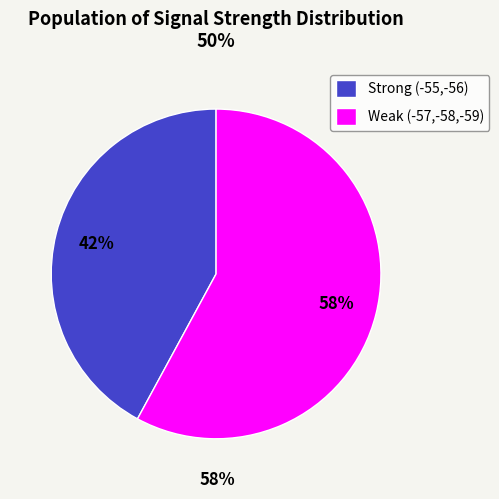

Is there a majority slice in this chart?

Yes